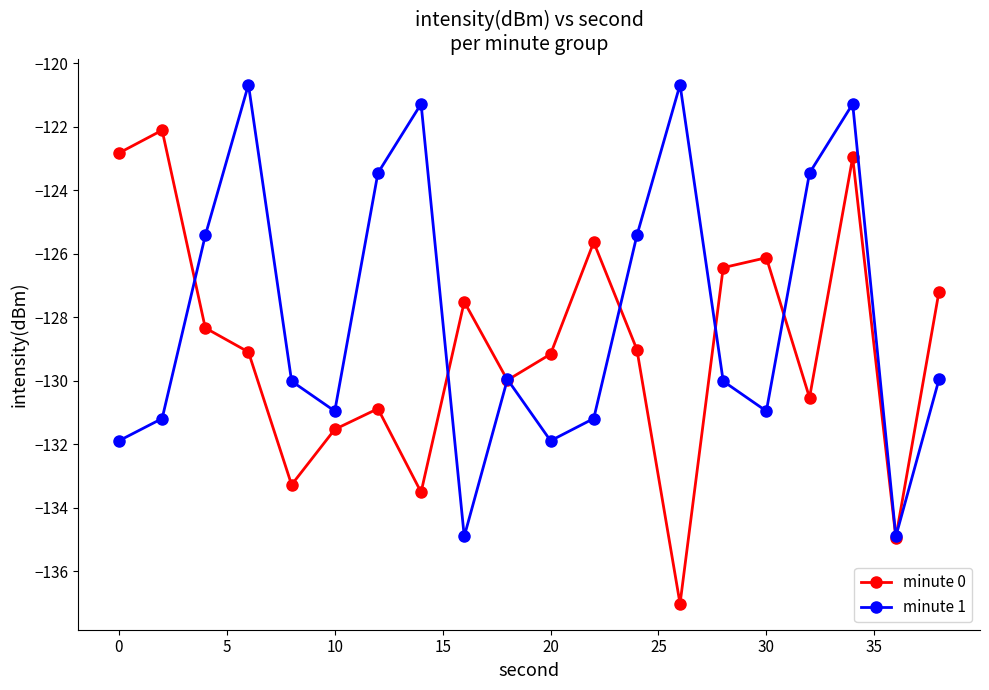

In minute 1, how many points are higher than both neighbors (excluding endpoints)?

5